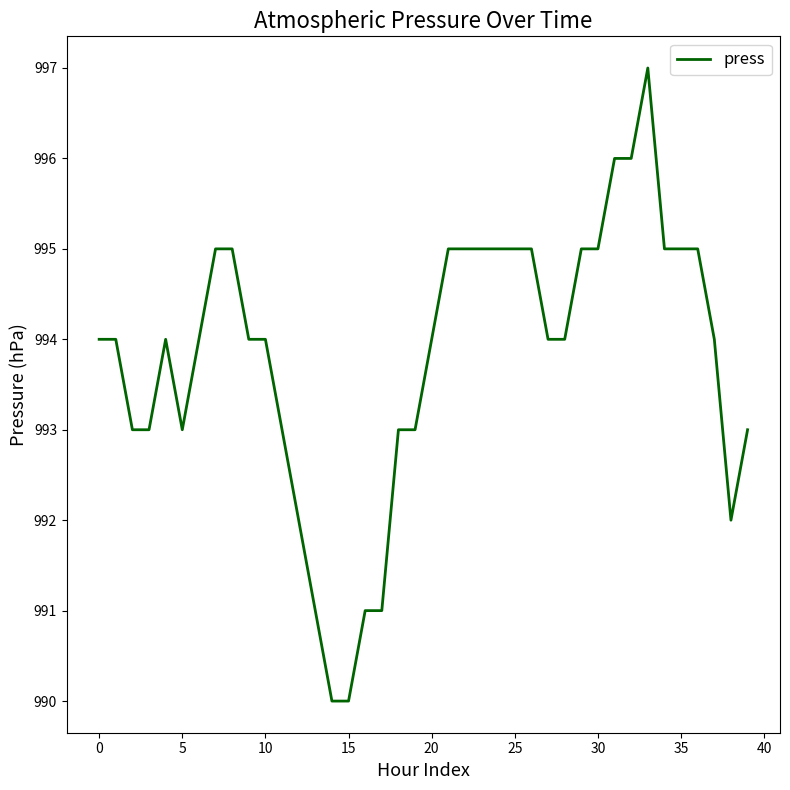

What is the sum of all values?

39752